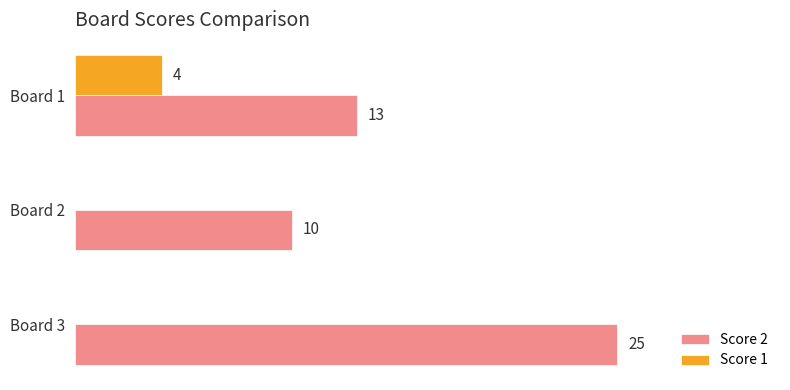

Is the value of Score 1 at Board 3 greater than the value of Score 2 at Board 1?

No